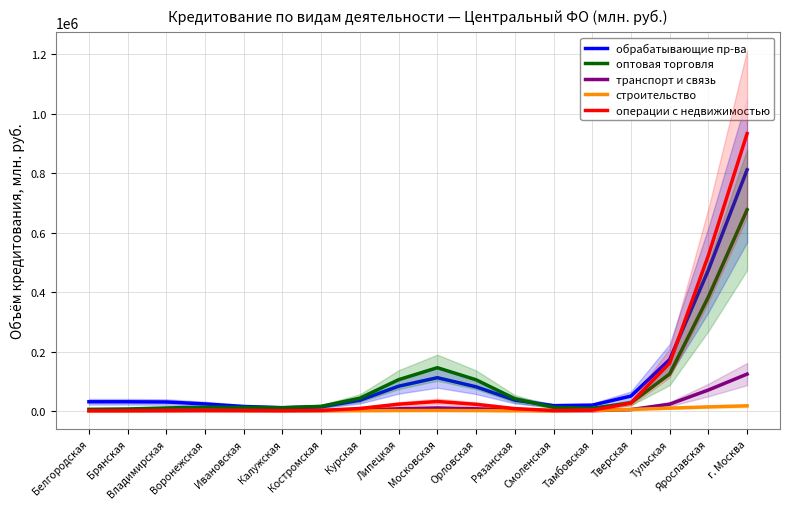

What position from the right is Тверская?

4